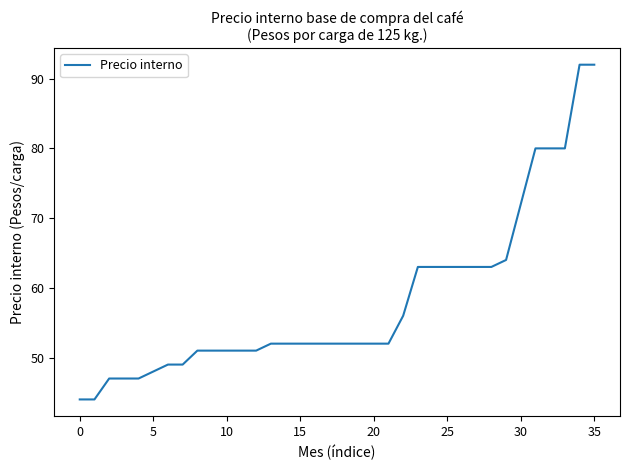

What is the greatest value displayed?

92